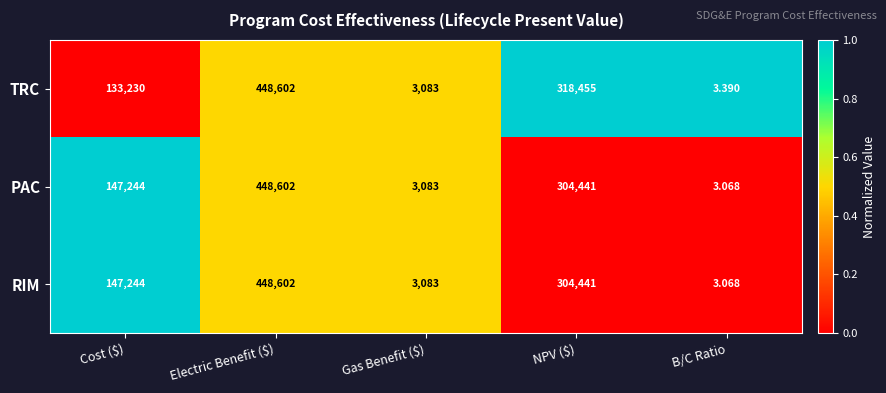

Which series has the largest total across all categories?

TRC